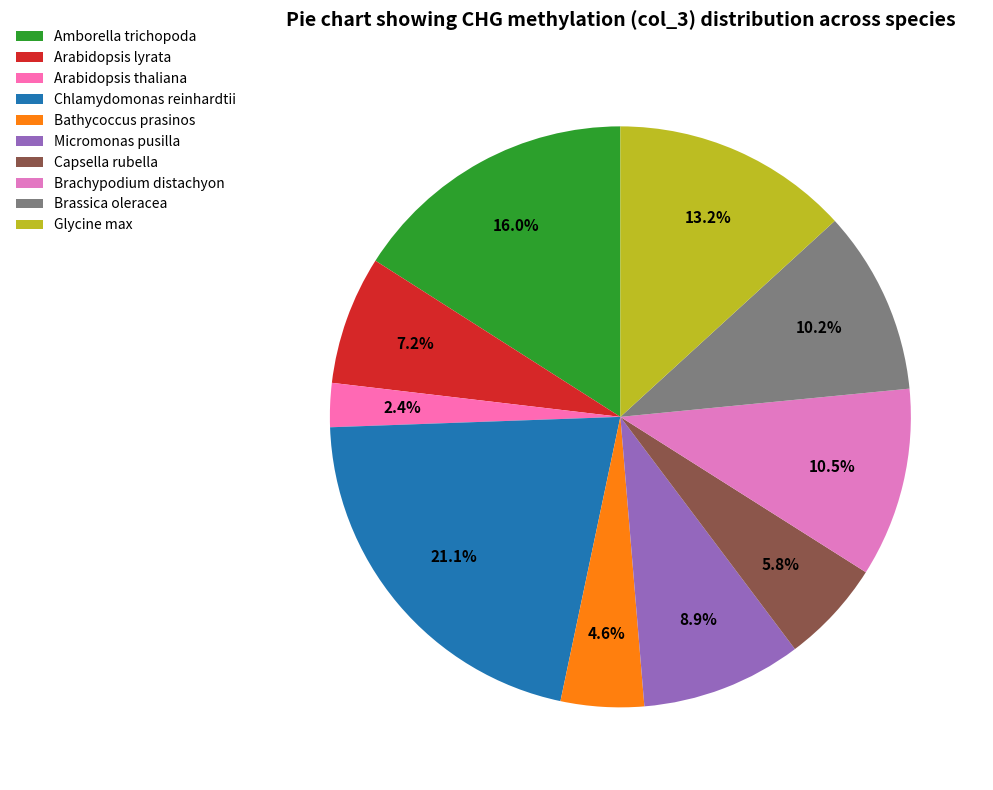

What percentage is the Brassica oleracea slice, to the nearest percent?

10%